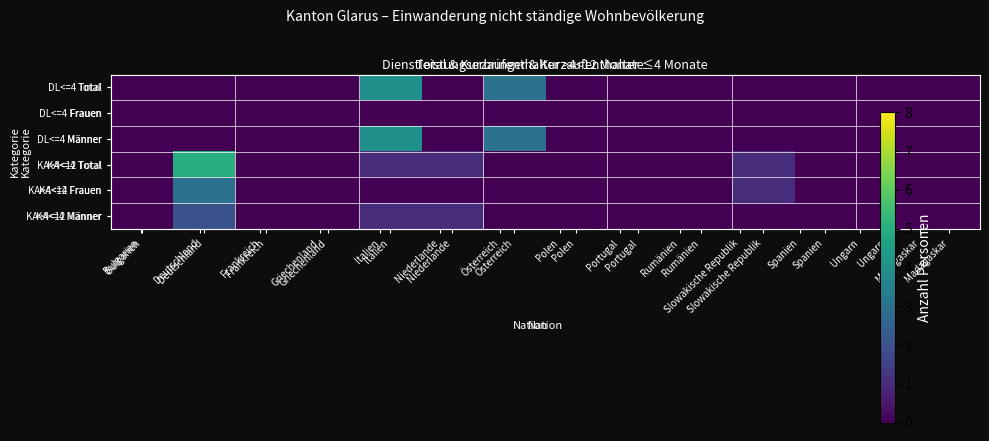

Which series has the largest total across all categories?

KA<=4 Total